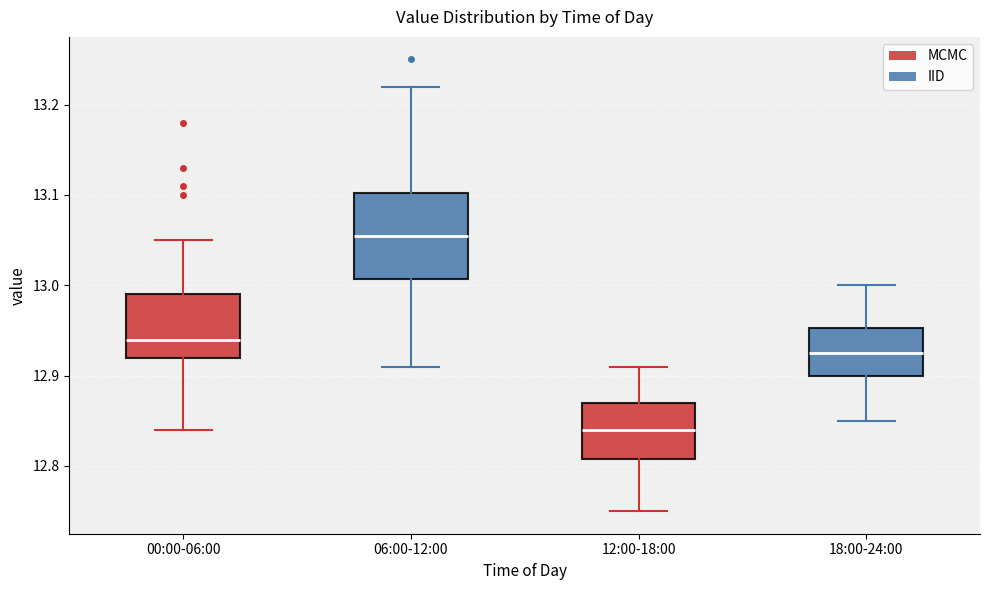

Where is the lower edge of the box for 00:00-06:00 on the y-axis? The values are not printed on the chart, so give them approximately, as read against the axis.

12.92